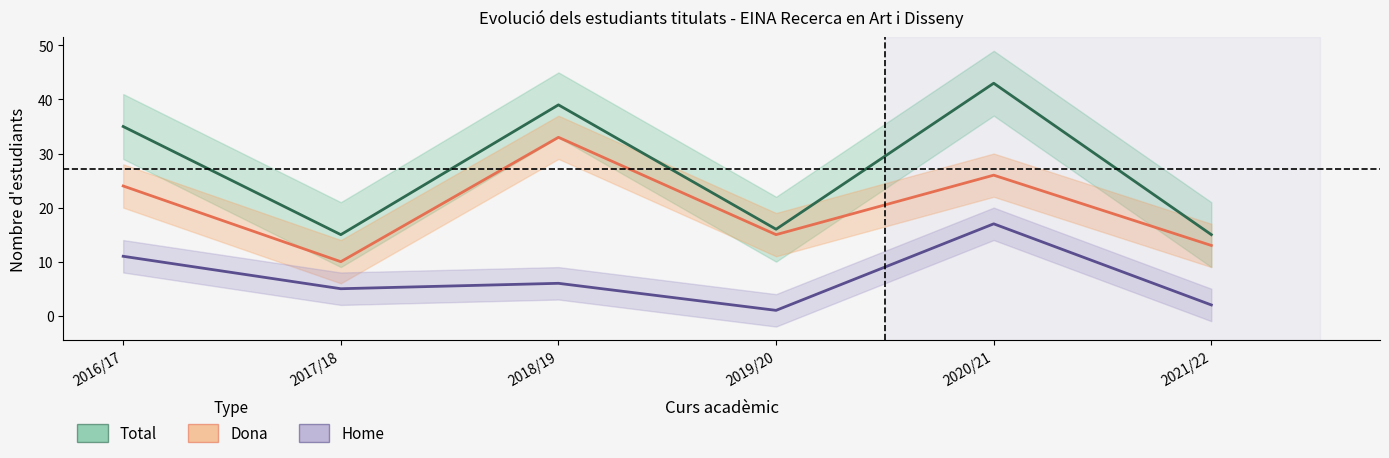

Does the chart have visible grid lines?

No